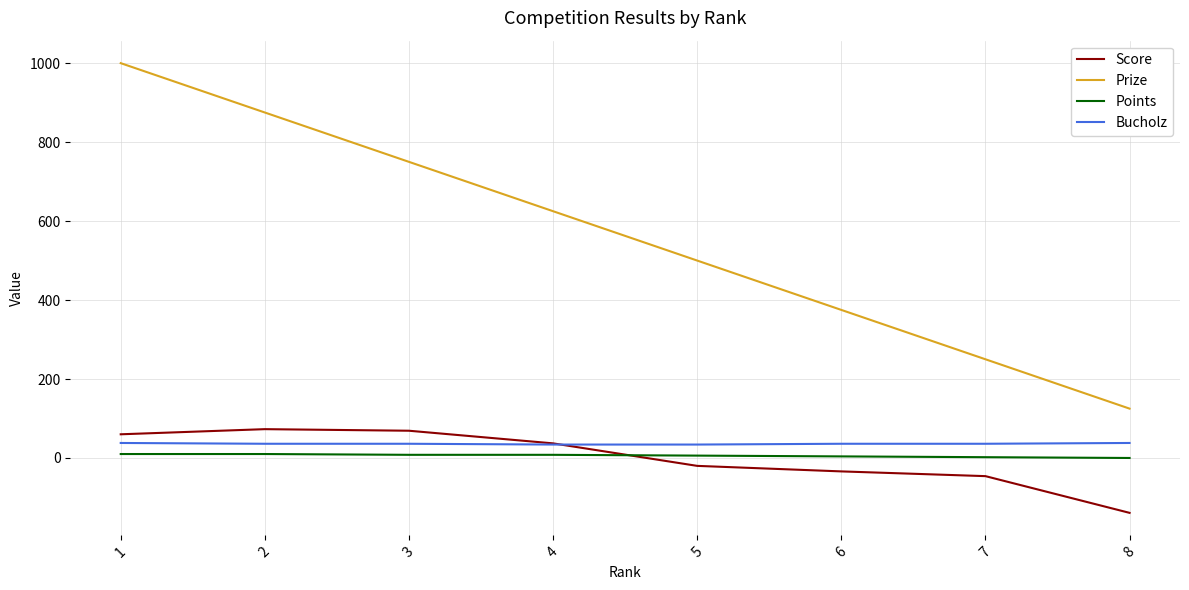

Count the Bucholz values in the range 36 to 38.

6